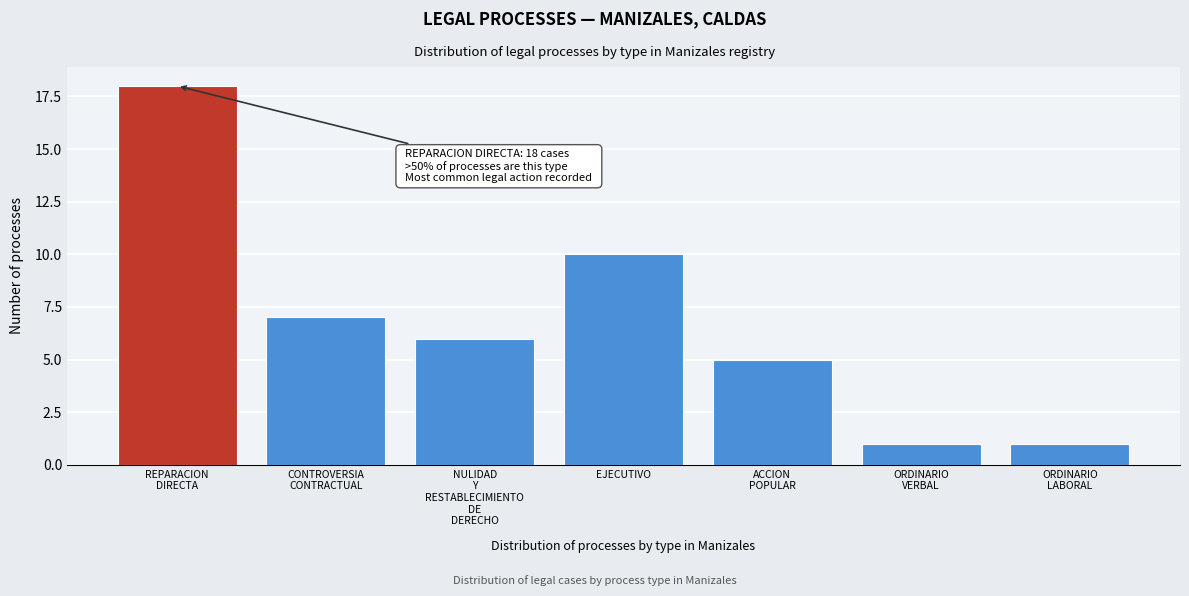

Reading right to left, list all the values displayed in this chart.

1	1	5	10	6	7	18